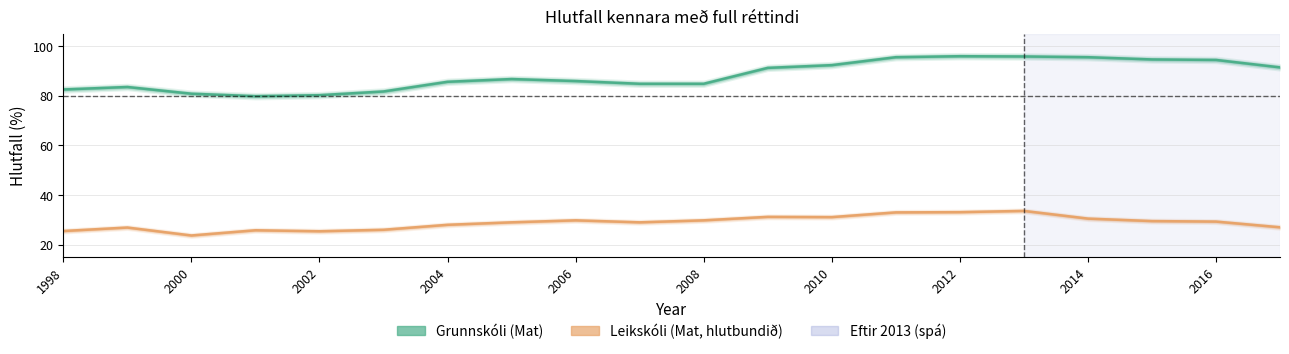

True or false: Leikskóli and Grunnskóli intersect in this chart.

False